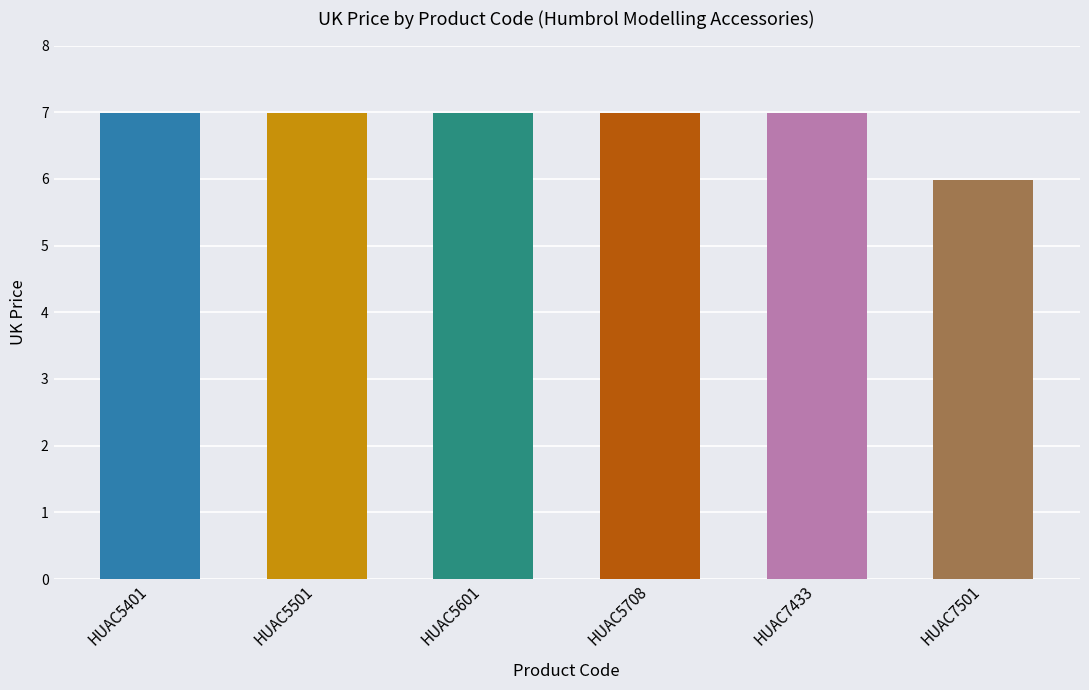

The chart shows a value of 6.0 at HUAC7501. True or false?

True